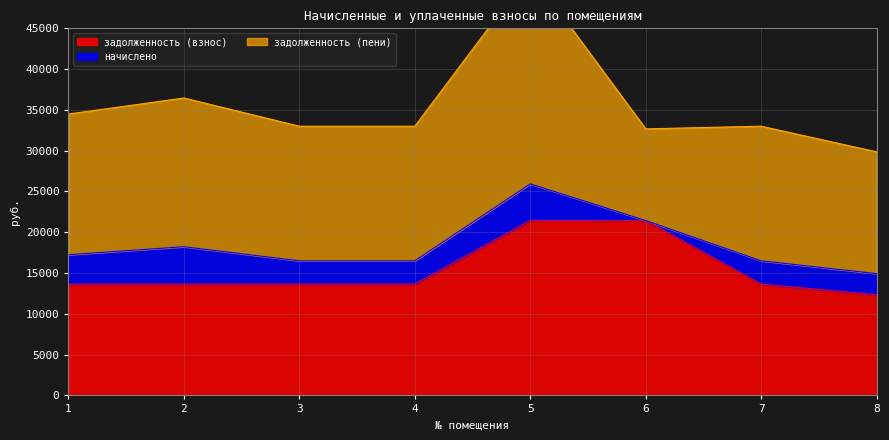

What is the maximum value for задолженность (взнос)?

21439.4